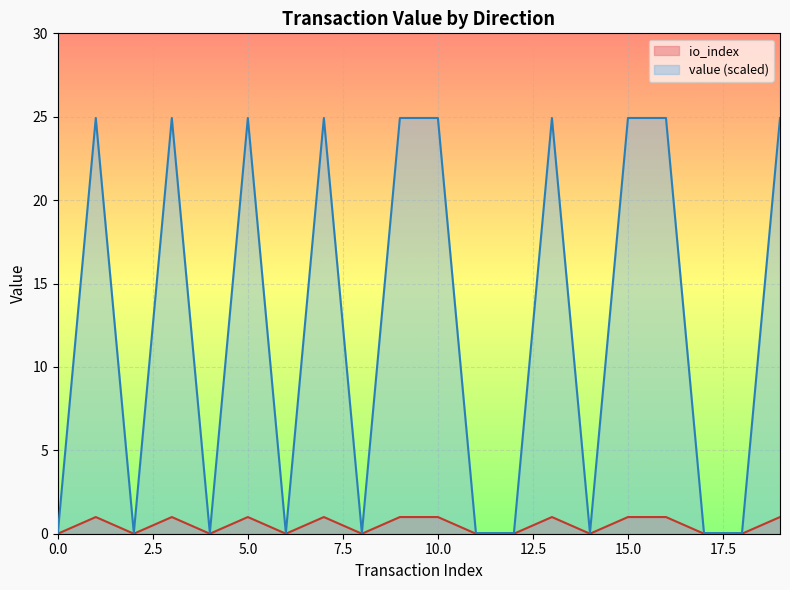

Which series has the widest spread of values?

value (scaled)